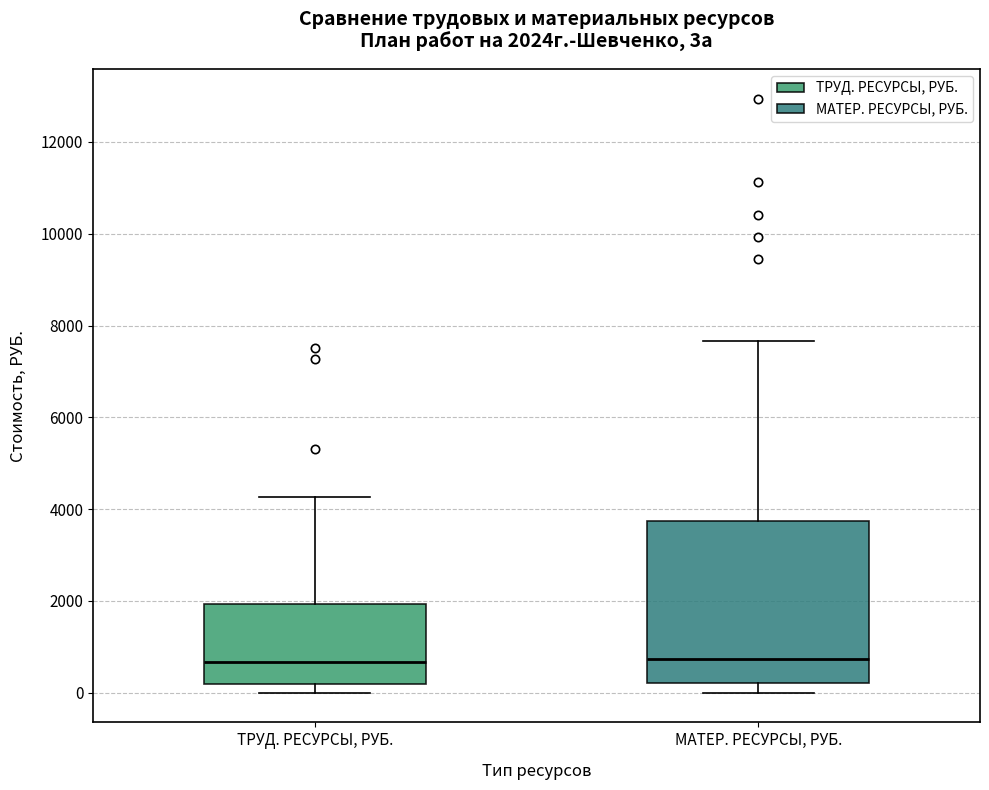

Comparing the boxes themselves (not the whiskers), which one is the tallest?

МАТЕР. РЕСУРСЫ, РУБ.